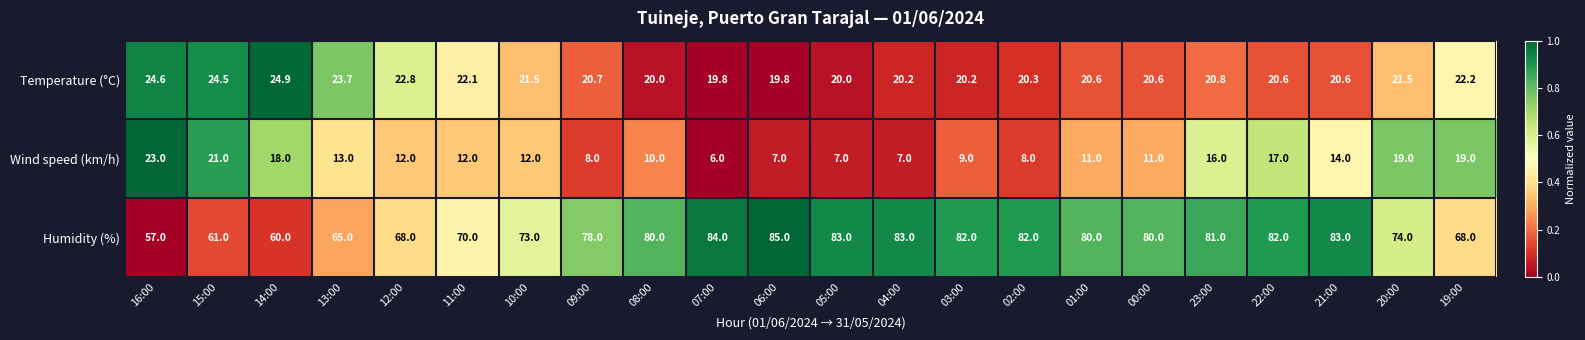

Where is Wind speed (km/h) nearest to the value 14?

21:00